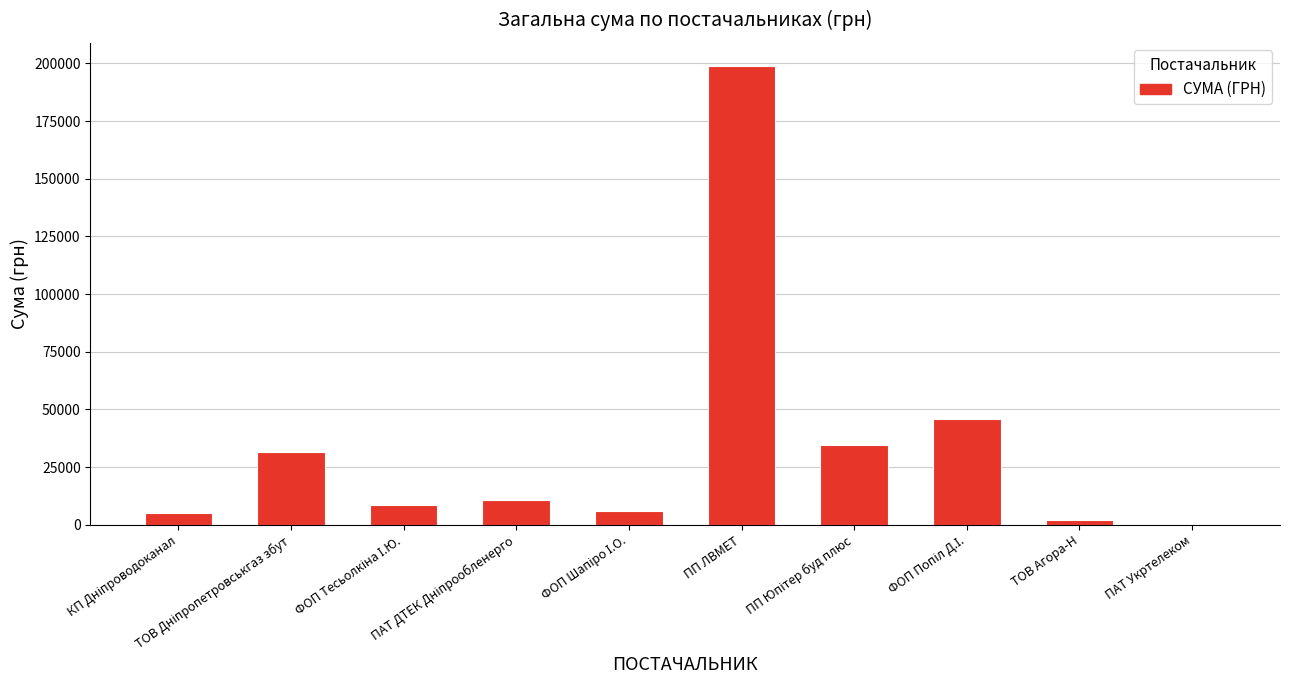

What is the sum of all values?

343220.7